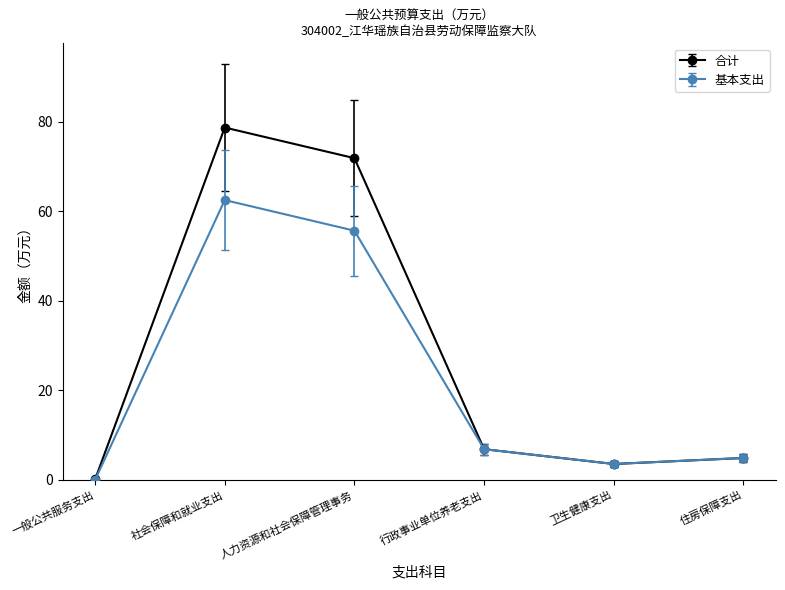

What position from the right is 社会保障和就业支出?

5